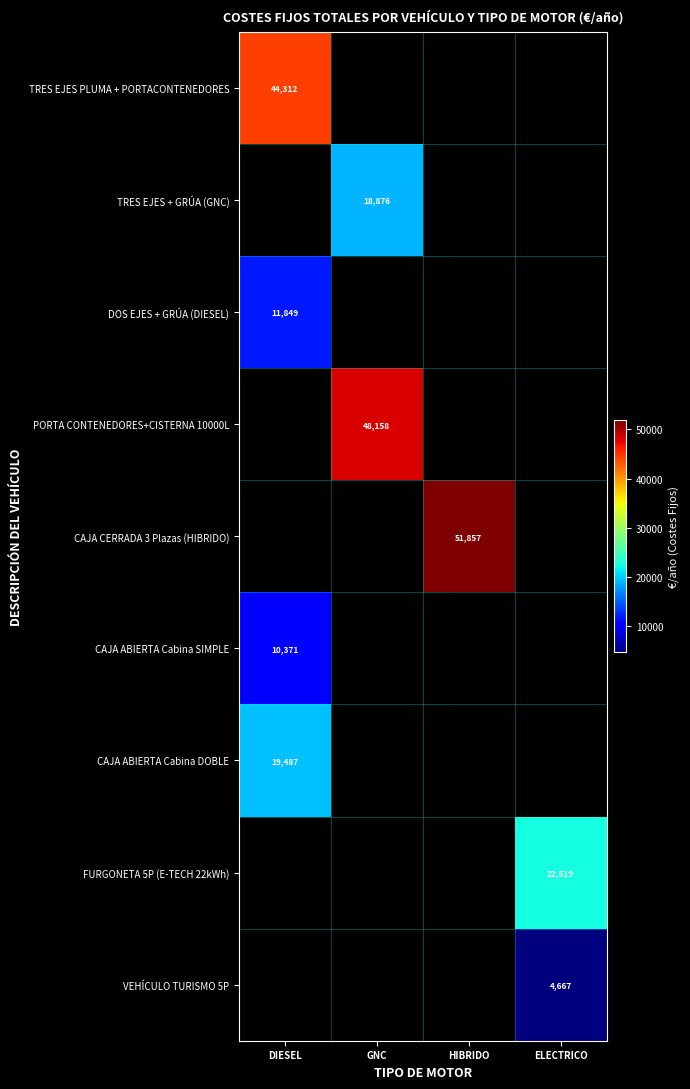

Which series has the widest spread of values?

TRES EJES PLUMA + PORTACONTENEDORES